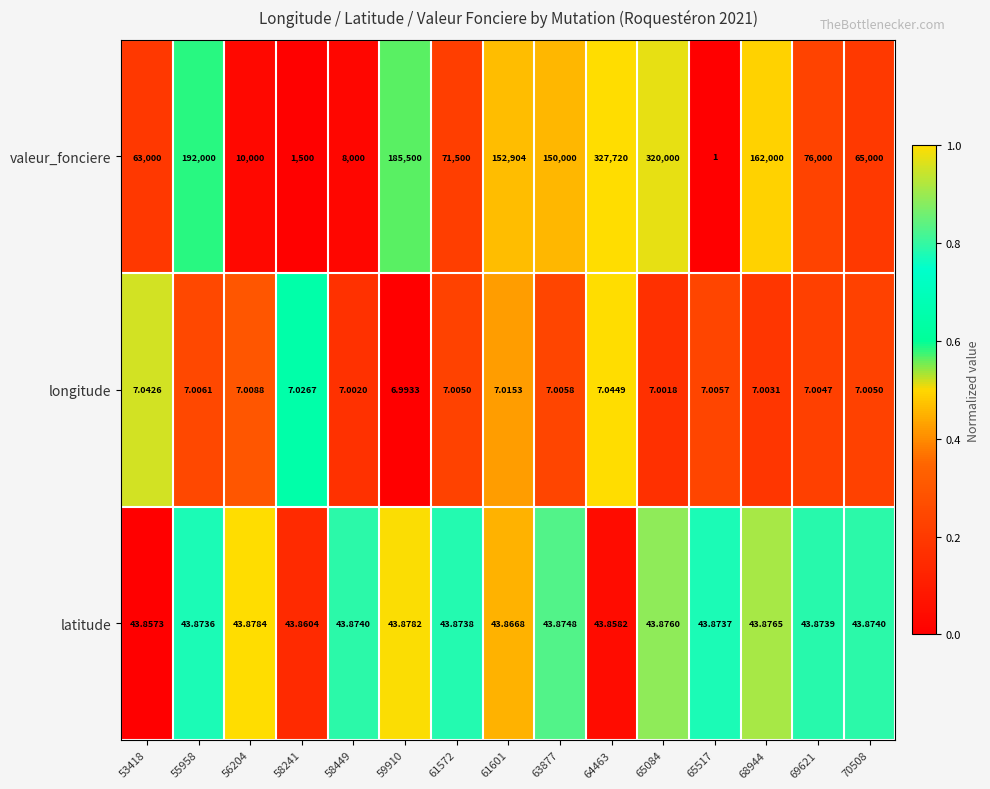

Which series changed the most between 61572 and 70508?

valeur_fonciere